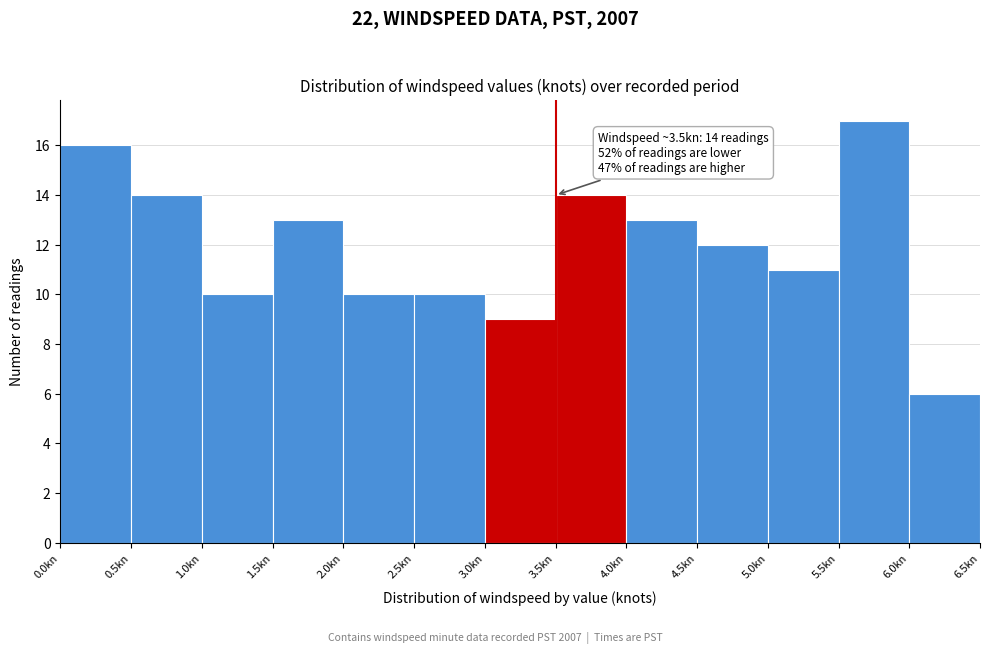

Over which range of the x-axis is the bar tallest?

5.5 to 6.0